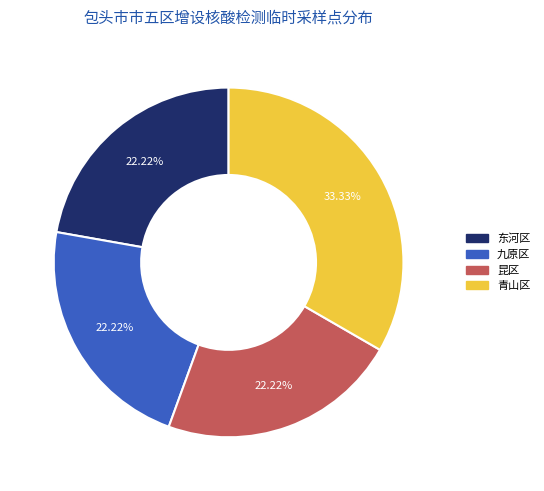

Is there any slice that represents more than half of the pie?

No